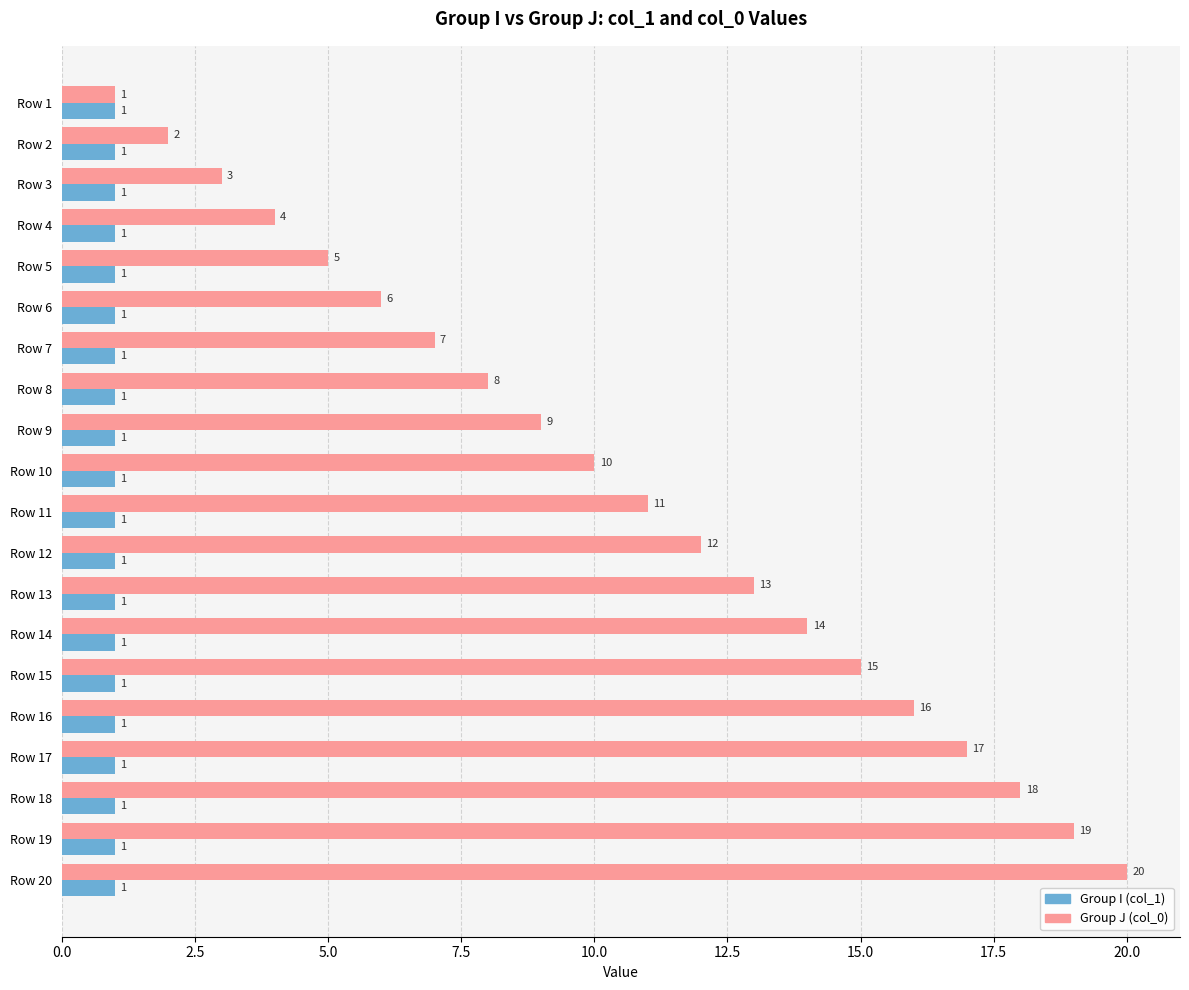

At which category is the sum across all series the highest?

Row 20